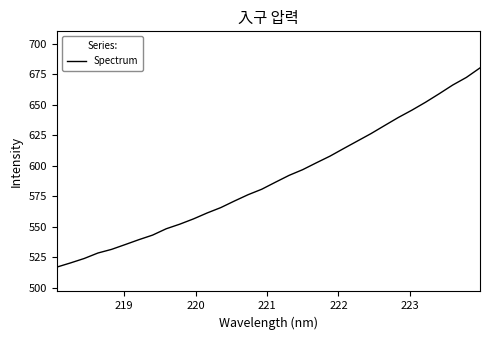

What is the sum of all values?

18842.1